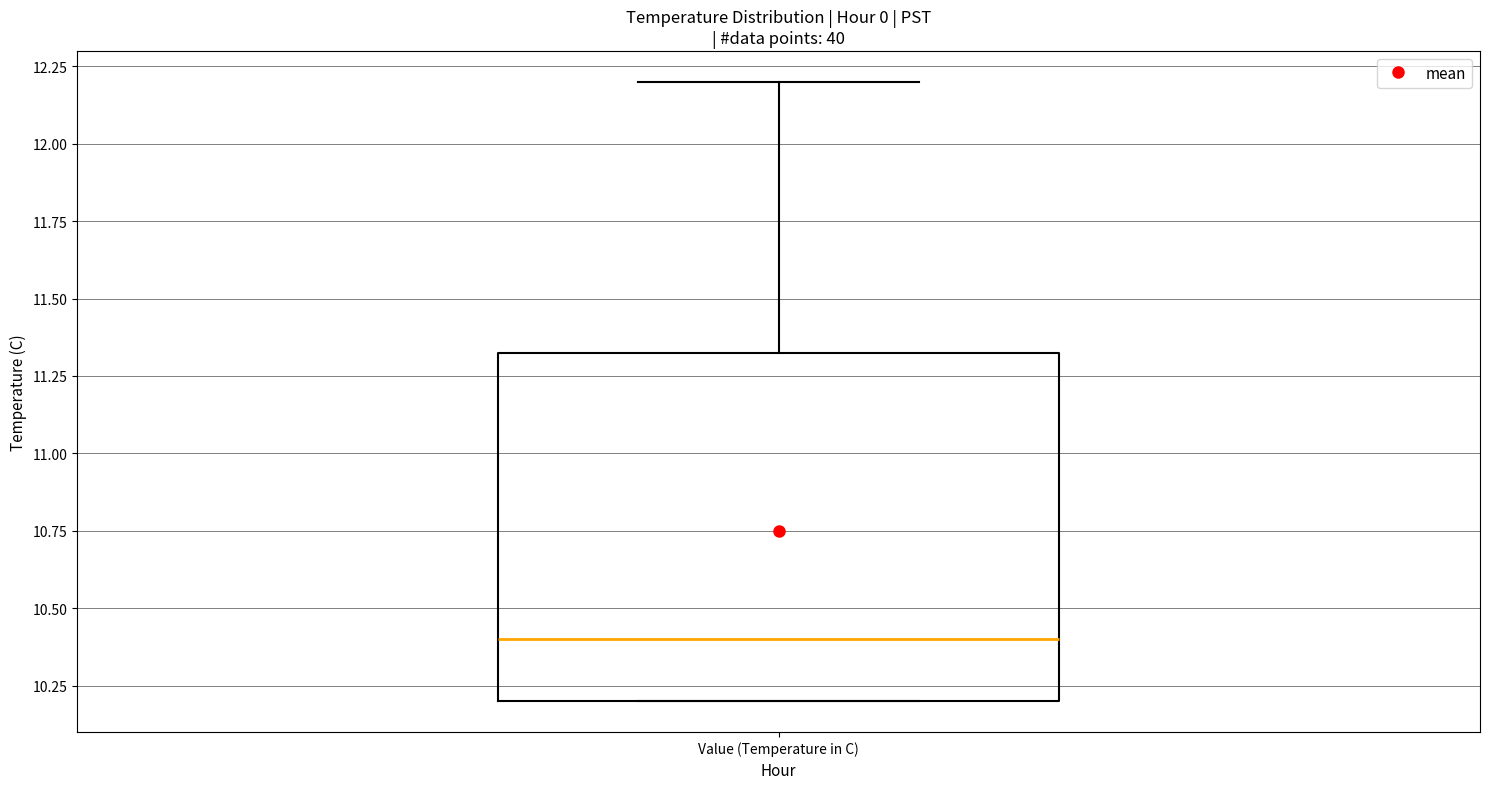

Read this box plot against the y-axis: the position of the median line, the range covered by the box, and the ends of both whiskers. The values are not printed on the chart, so give them approximately, as read against the axis.

median 10.40, box 10.20 to 11.35, whiskers 10.20 to 12.20